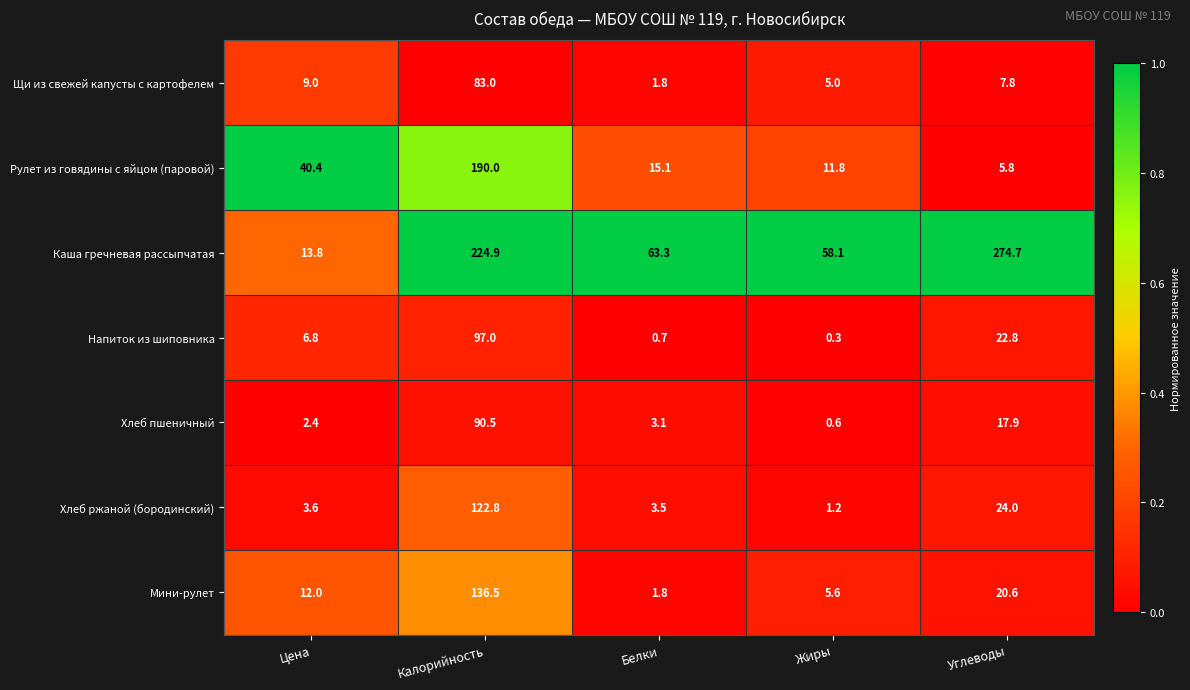

The value of Мини-рулет at Белки is 1.8. True or false?

True